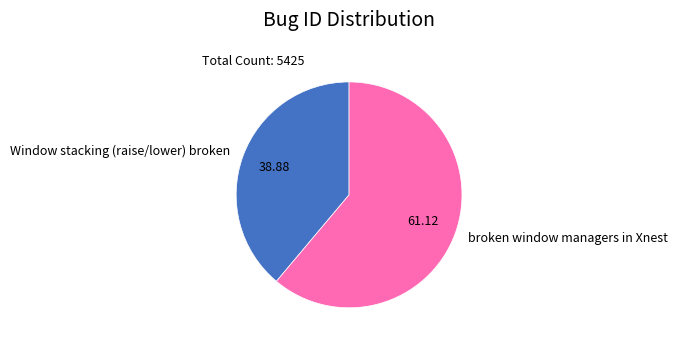

How many slices are in this pie chart?

2